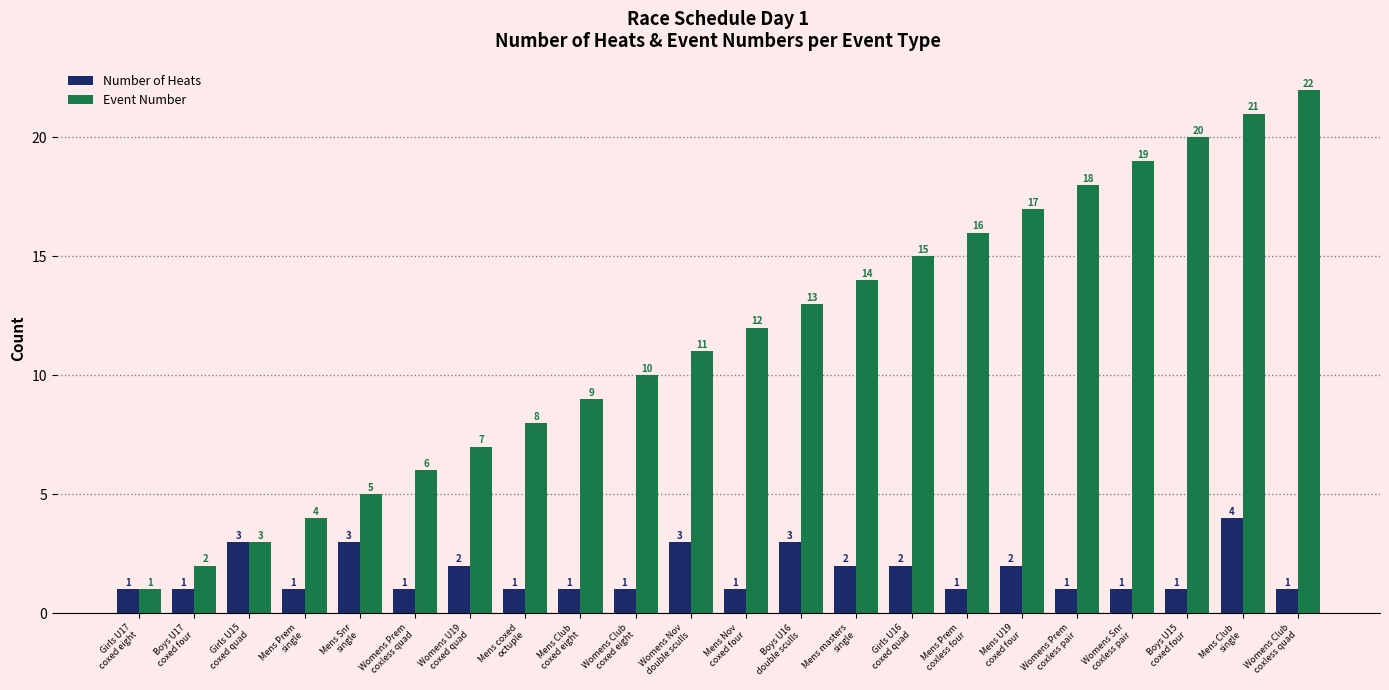

What is the difference between the highest and lowest values at Girls U16
coxed quad?

13